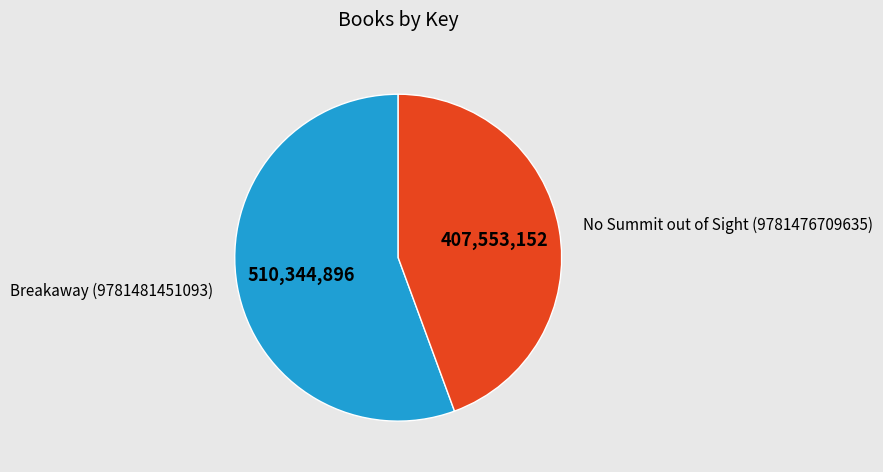

Approximately how many times larger is the value at No Summit out of Sight (9781476709635) compared to Breakaway (9781481451093)?

0.8